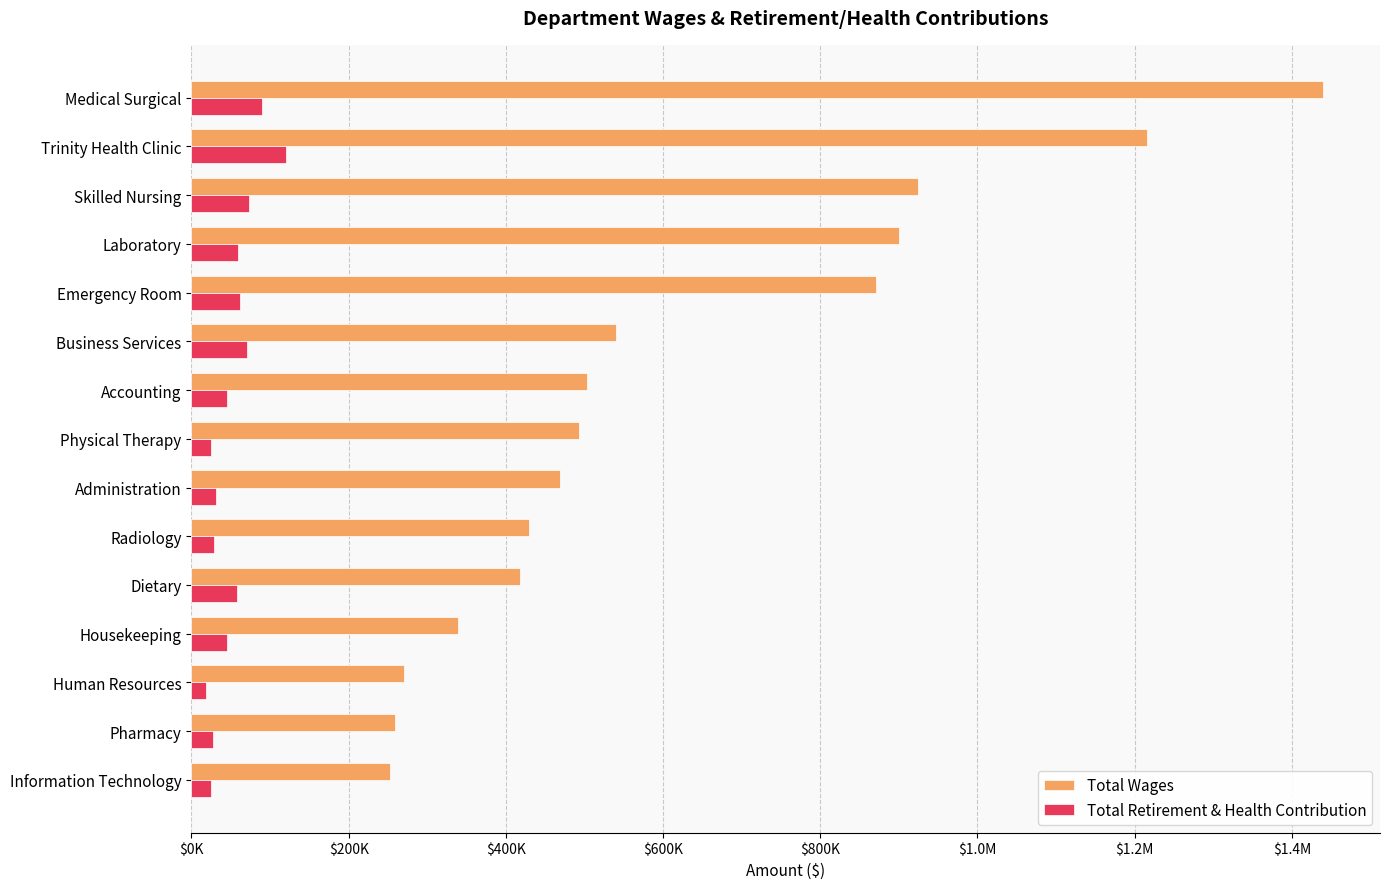

What are all the series names shown in the legend?

Total Wages, Total Retirement & Health Contribution